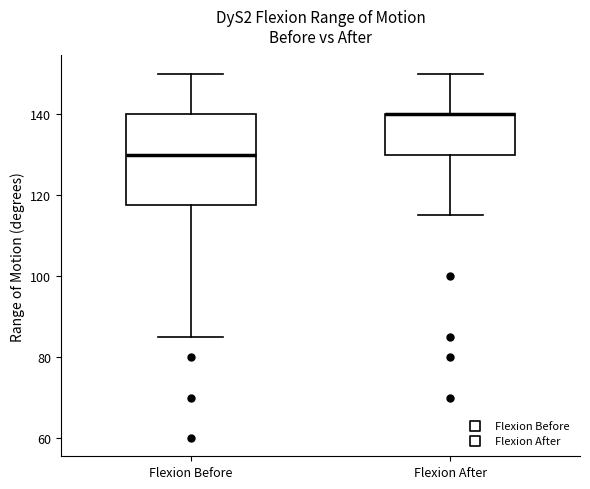

Reading left to right, transcribe this box plot: for each box, give where its median line is, the range the box spans, and where its two whiskers end, as read against the y-axis. The values are not printed on the chart, so give them approximately, as read against the axis.

Flexion Before: median 130, box 118 to 140, whiskers 86 to 150
Flexion After: median 140 (drawn on the box's upper edge), box 130 to 140, whiskers 116 to 150